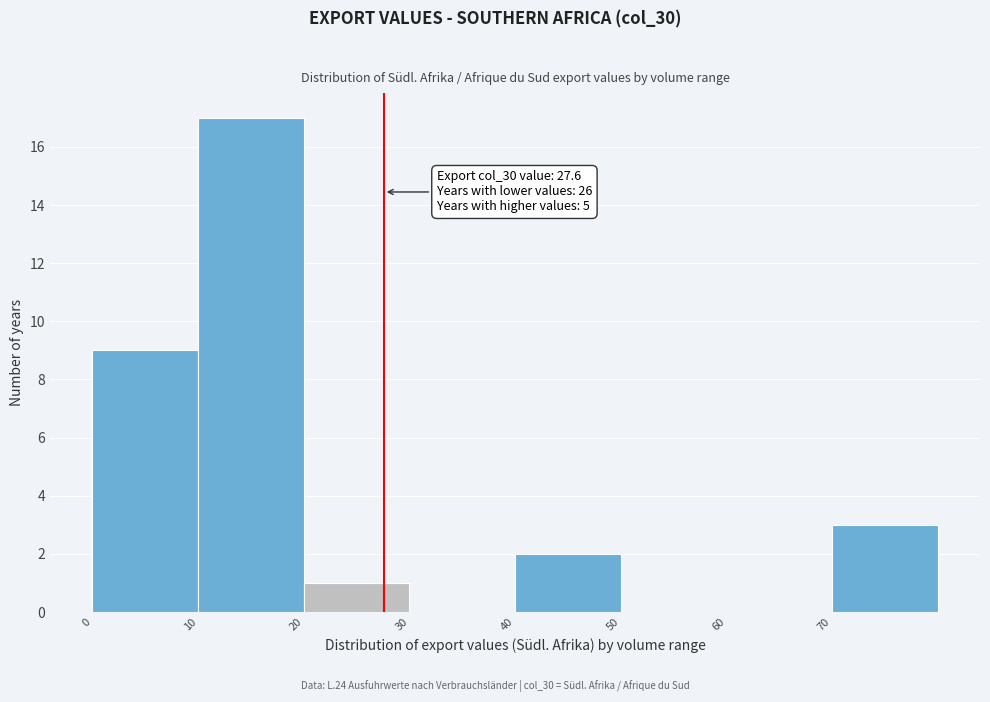

Over which range of the x-axis is the bar tallest?

10 to 20